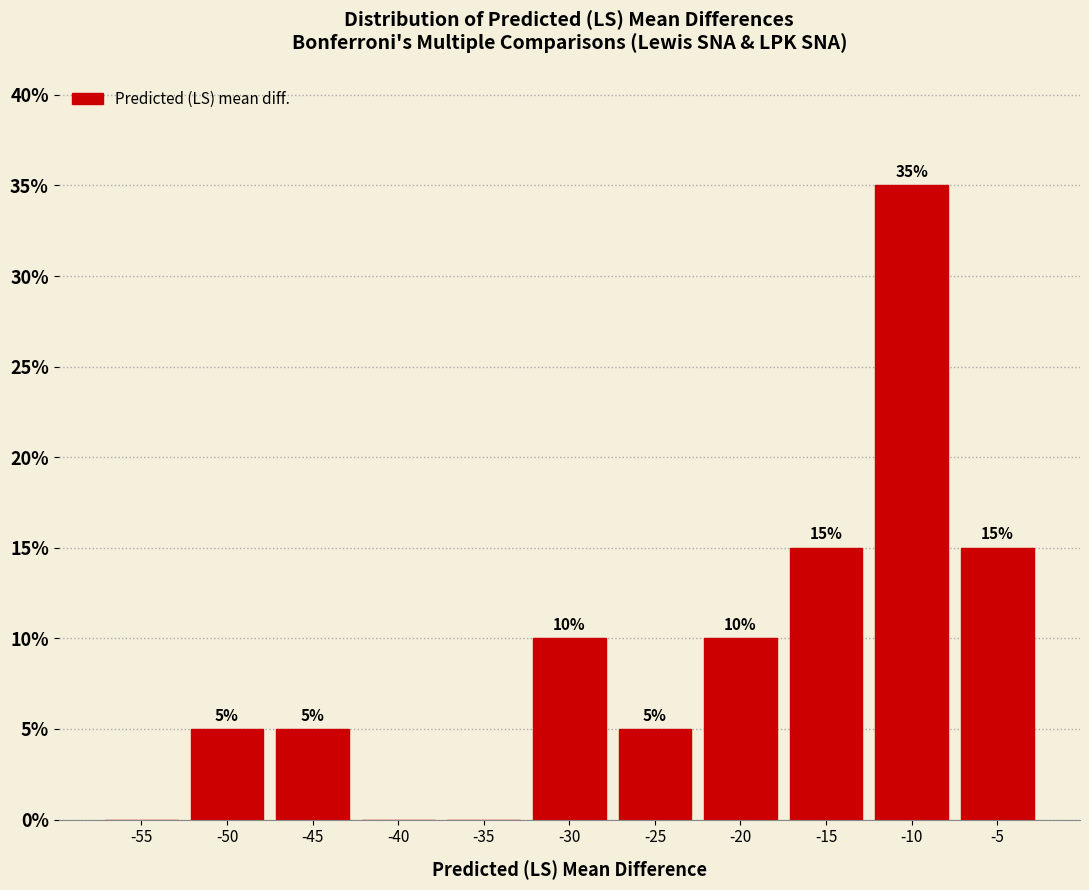

Reading right to left, list all the values displayed in this chart.

-5=15	-10=35	-15=15	-20=10	-25=5	-30=10	-35=0	-40=0	-45=5	-50=5	-55=0